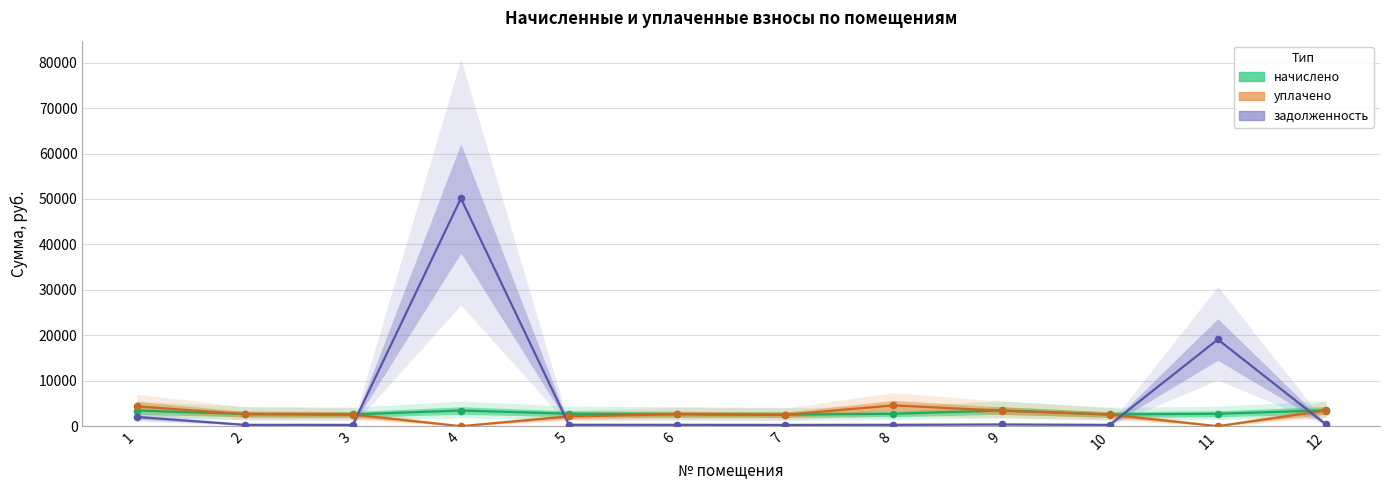

Which series has the largest total across all categories?

задолженность